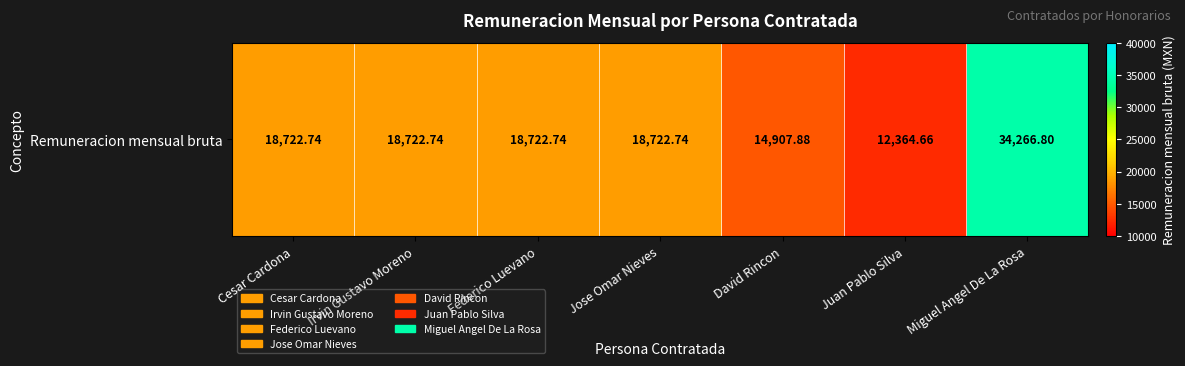

Read the value at Cesar Cardona.

18722.7